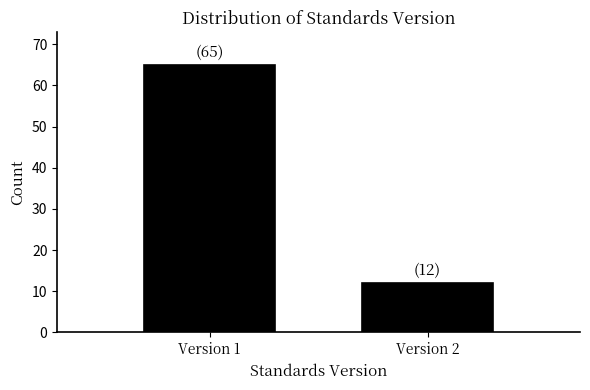

Reading right to left, transcribe all the data shown in this chart.

12	65